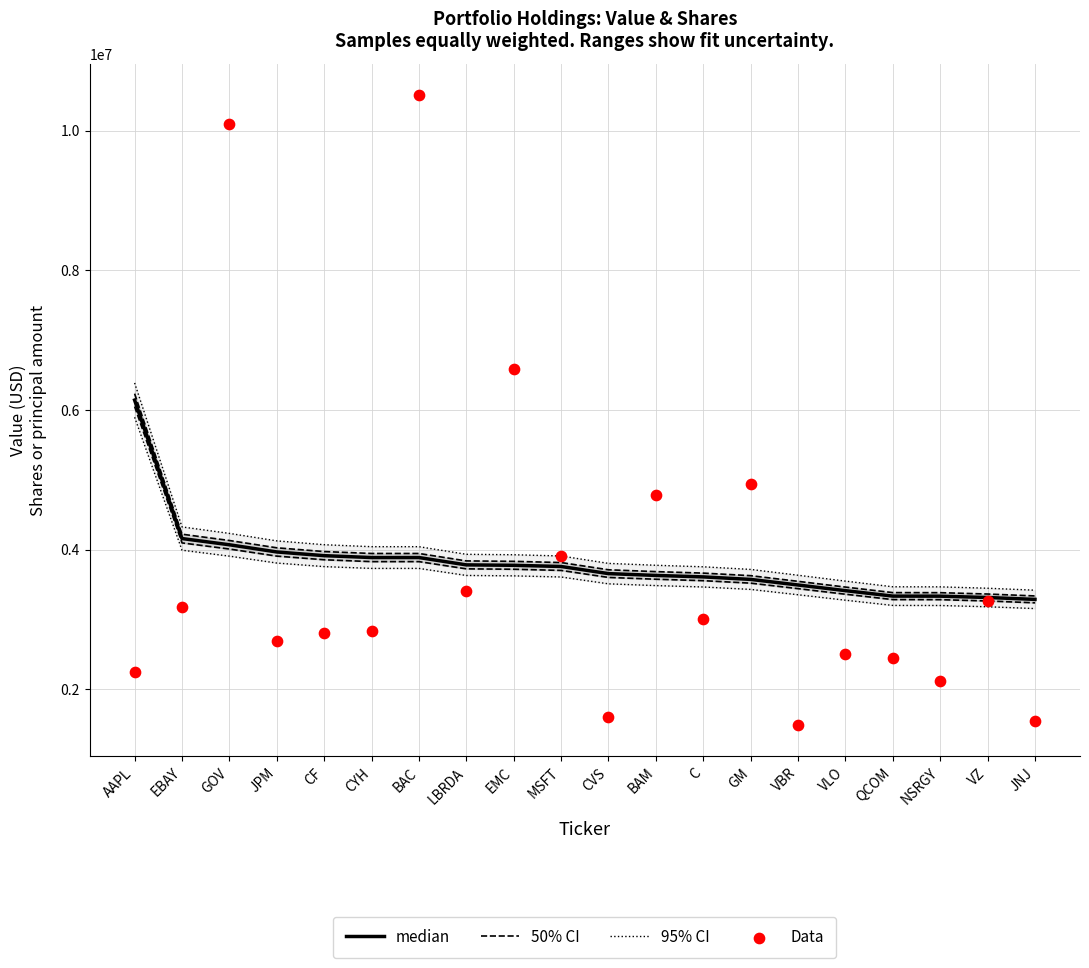

At which category is the sum across all series the highest?

GOV